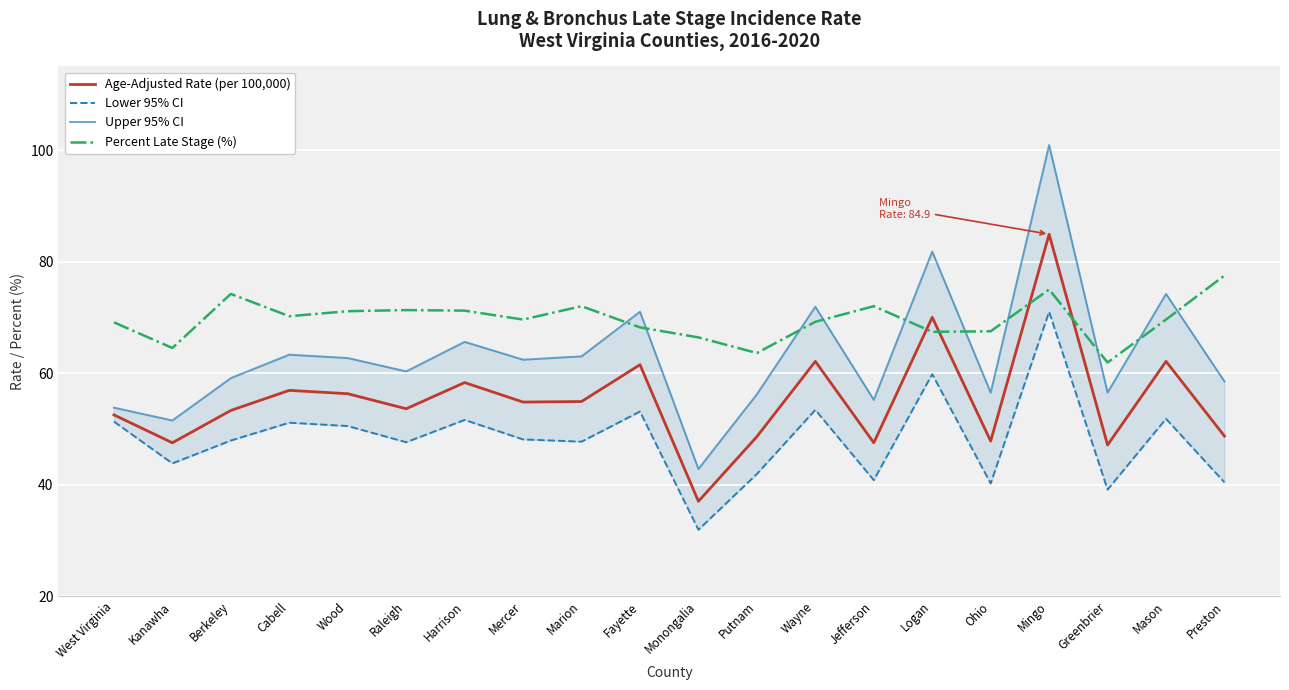

Which category has the highest value across all series?

Mingo